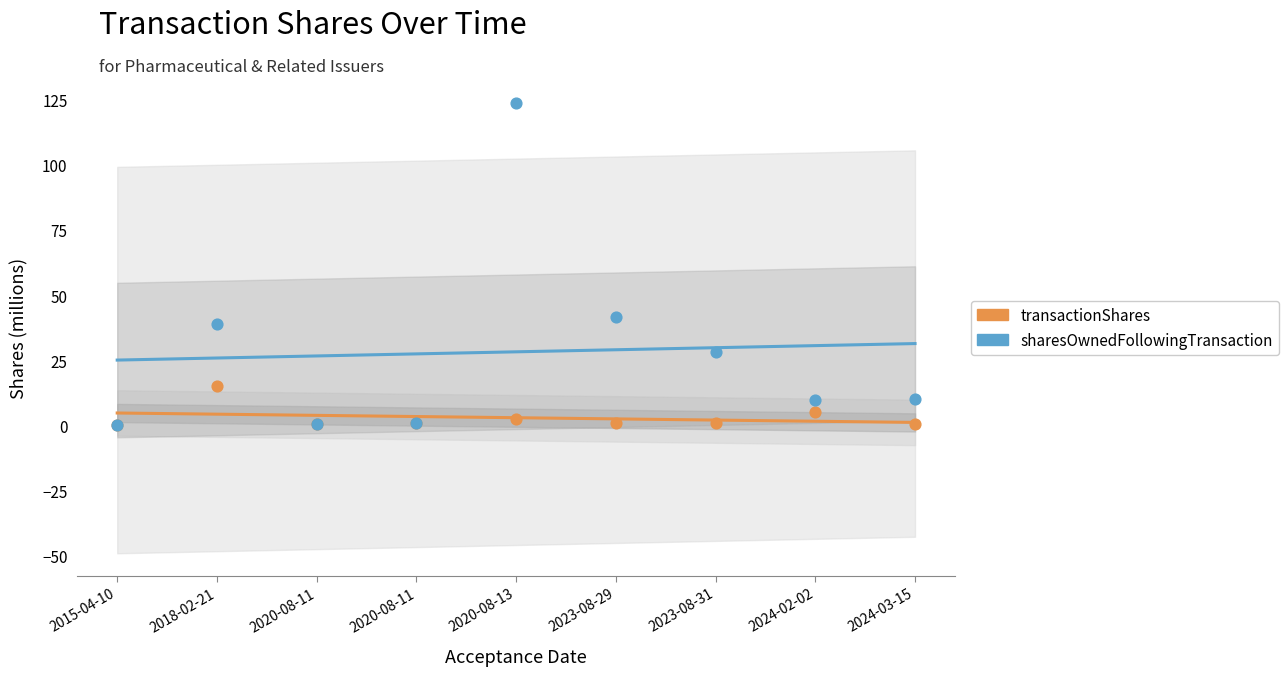

At how many categories does at least one series exceed 16?

9